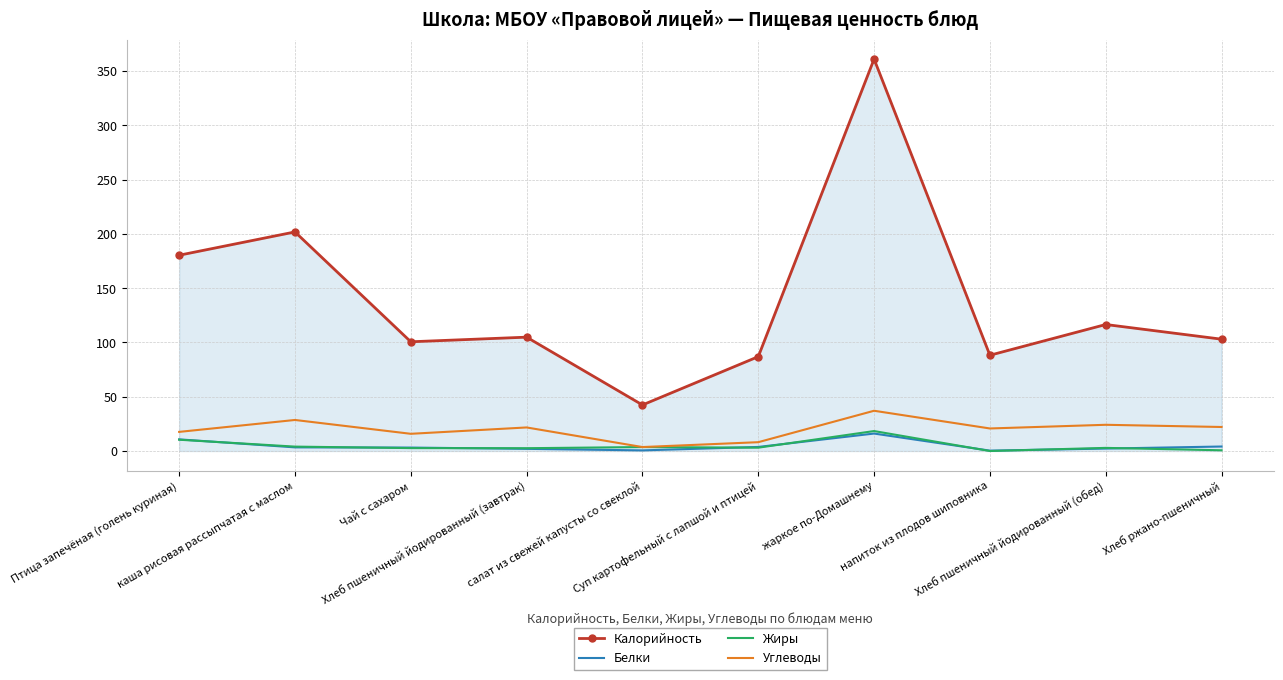

What is the total value across all series at жаркое по-Домашнему?

432.4